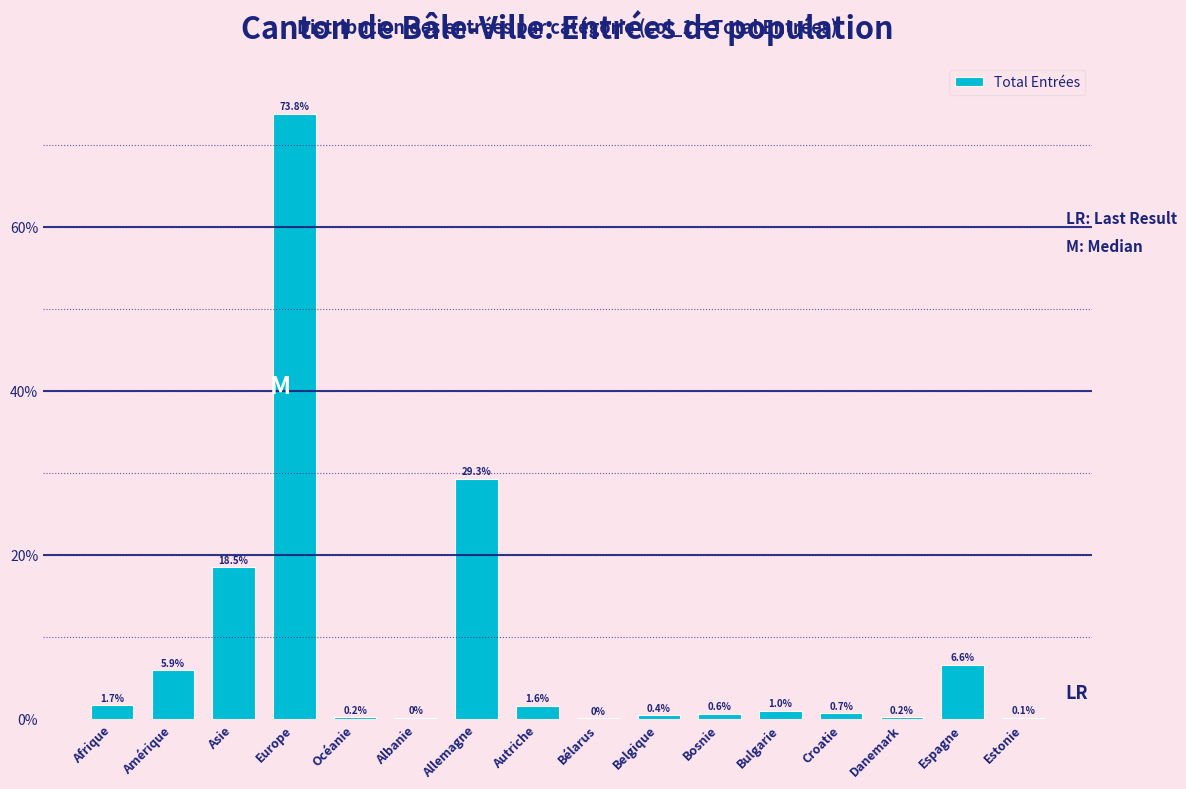

Which category has the highest value across all series?

Europe